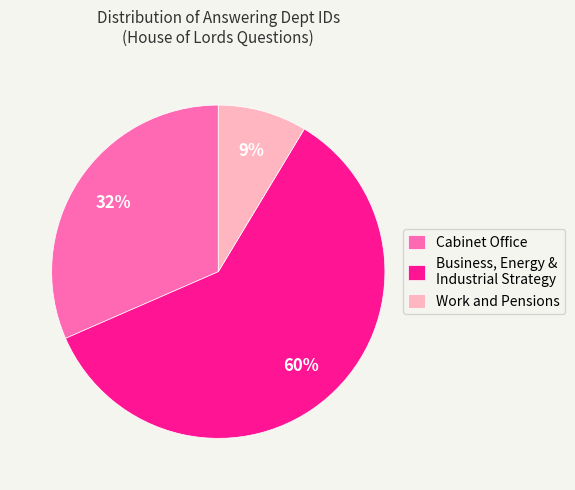

Rank the categories by value from lowest to highest.

Work and Pensions, Cabinet Office, Business, Energy & Industrial Strategy